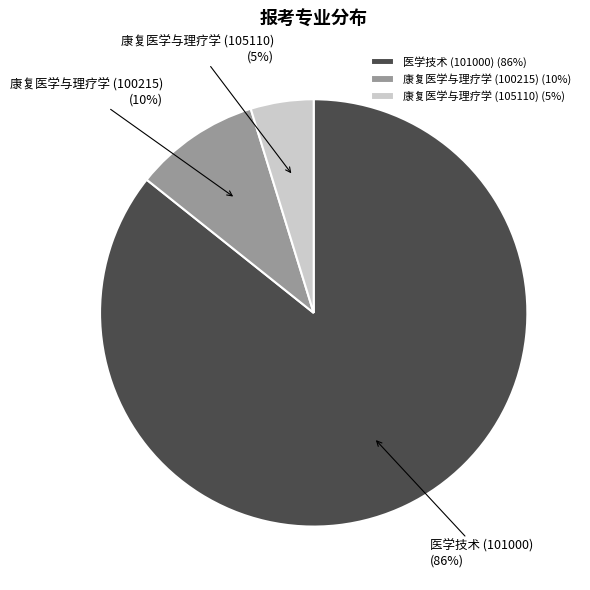

To the nearest percent, what is the average slice percentage?

33%